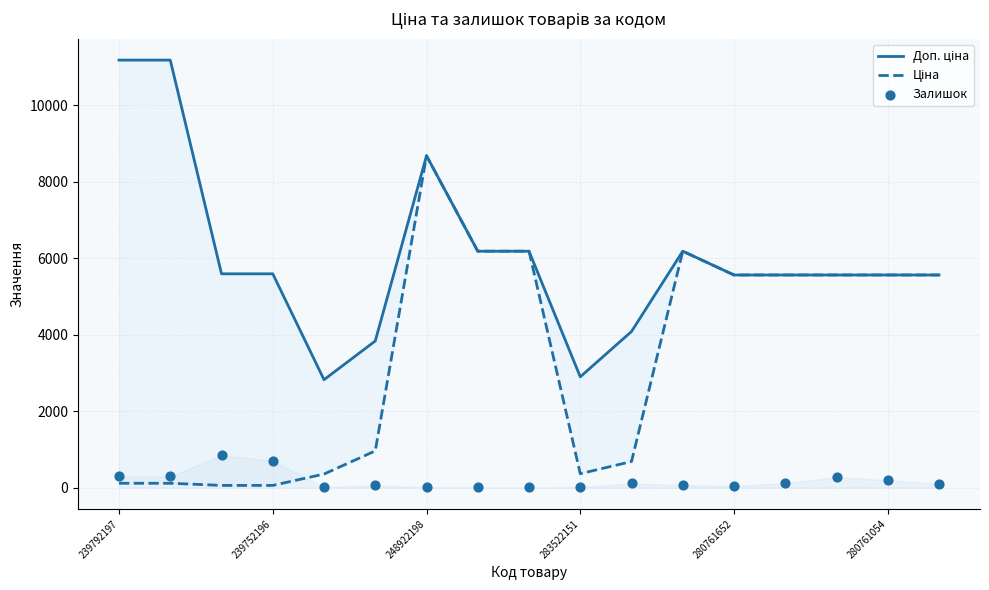

At which category is the sum across all series the highest?

248922198